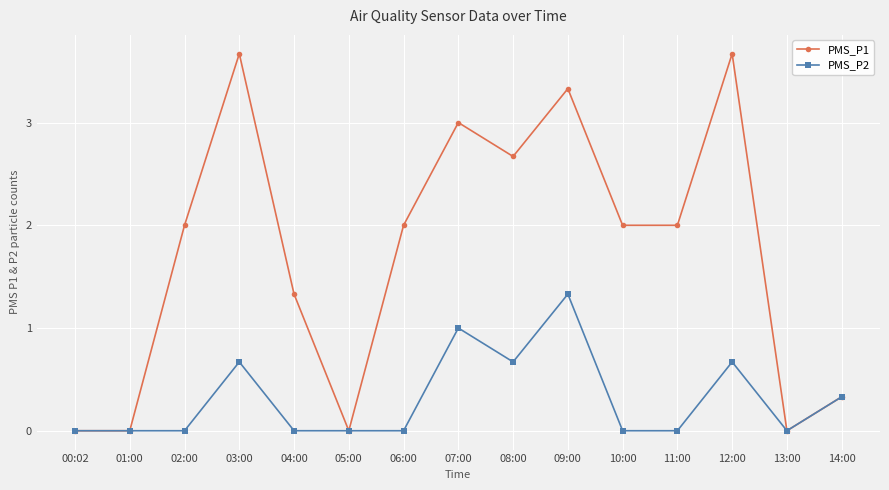

Reading left to right, what are all the values shown in this chart?

PMS_P1: 0.0	0.0	2.0	3.7	1.3	0.0	2.0	3.0	2.7	3.3	2.0	2.0	3.7	0.0	0.3
PMS_P2: 0.0	0.0	0.0	0.7	0.0	0.0	0.0	1.0	0.7	1.3	0.0	0.0	0.7	0.0	0.3